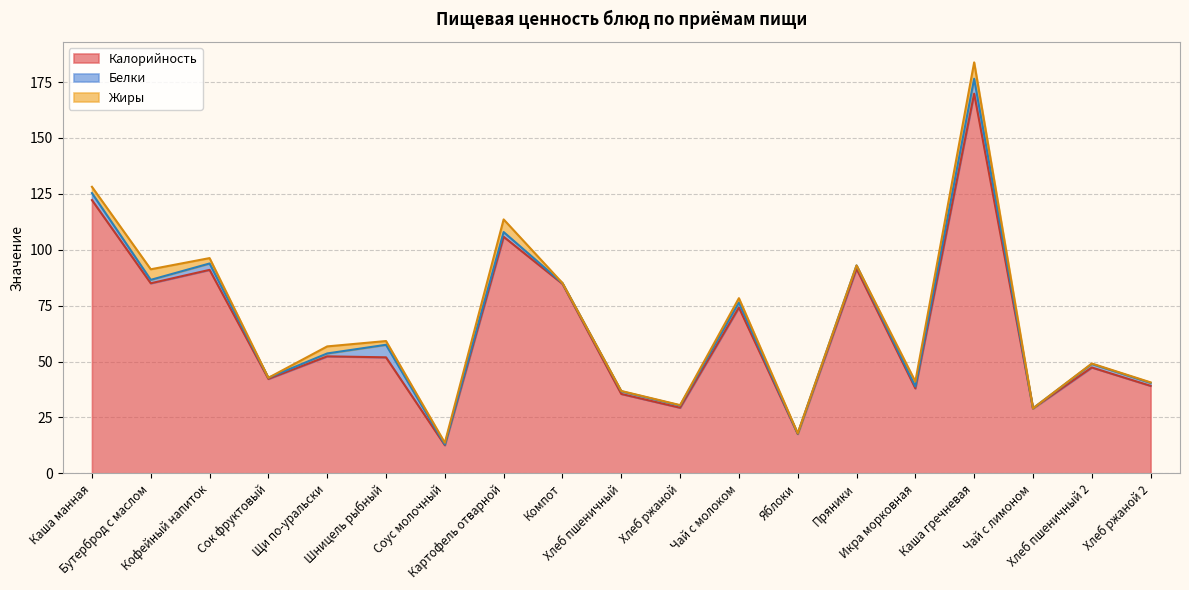

Count the number of data series in this chart.

3